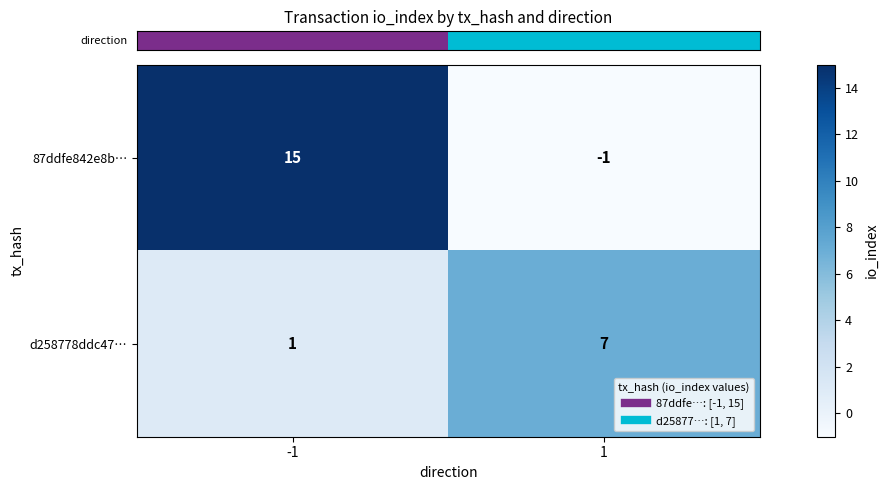

At which category does the chart reach its peak across all series?

-1